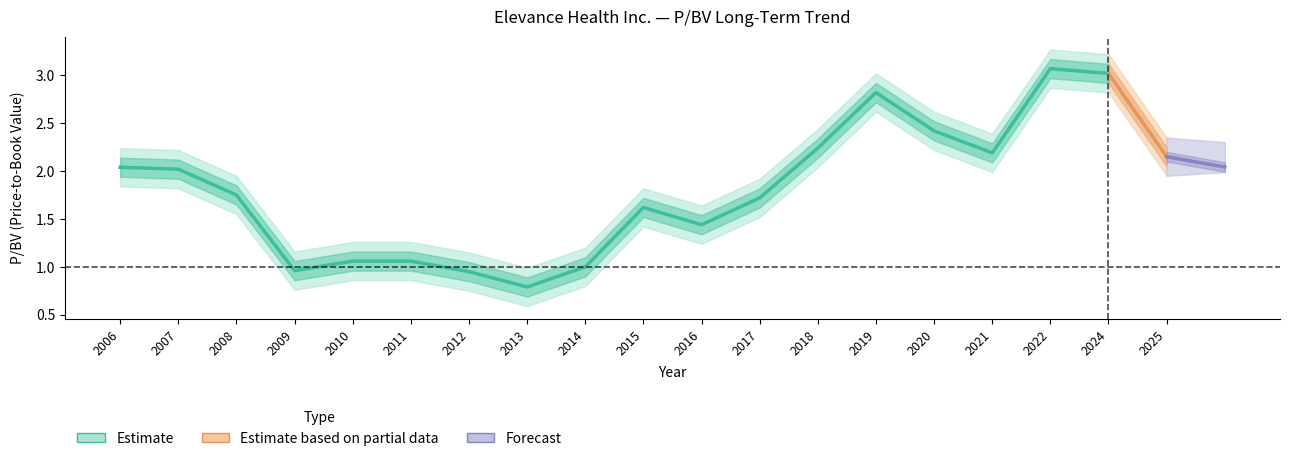

Does the chart have visible grid lines?

No